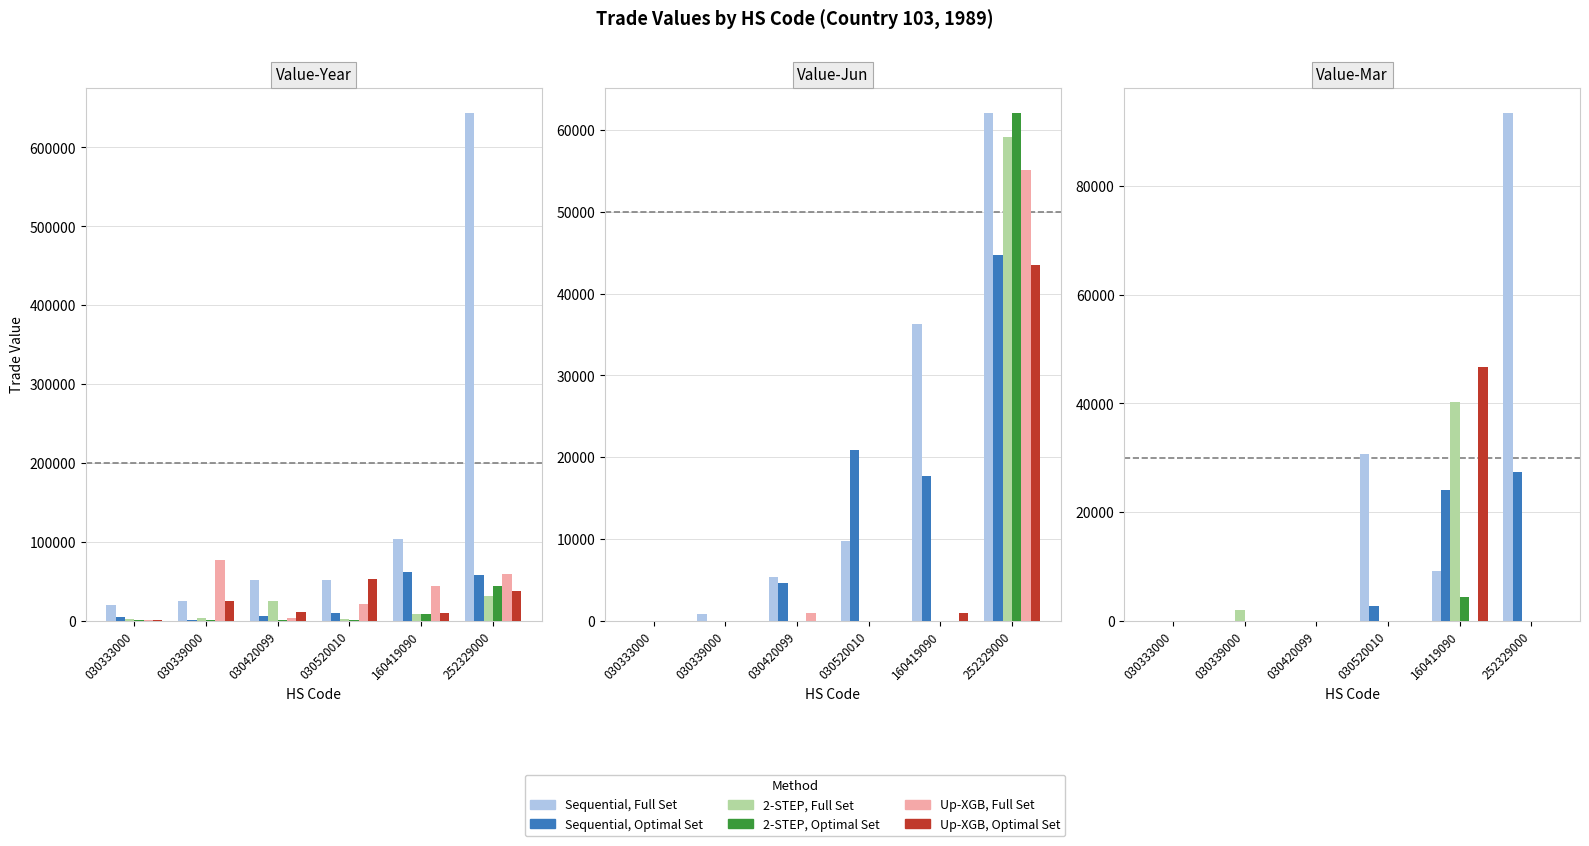

Does the chart contain any negative values?

No